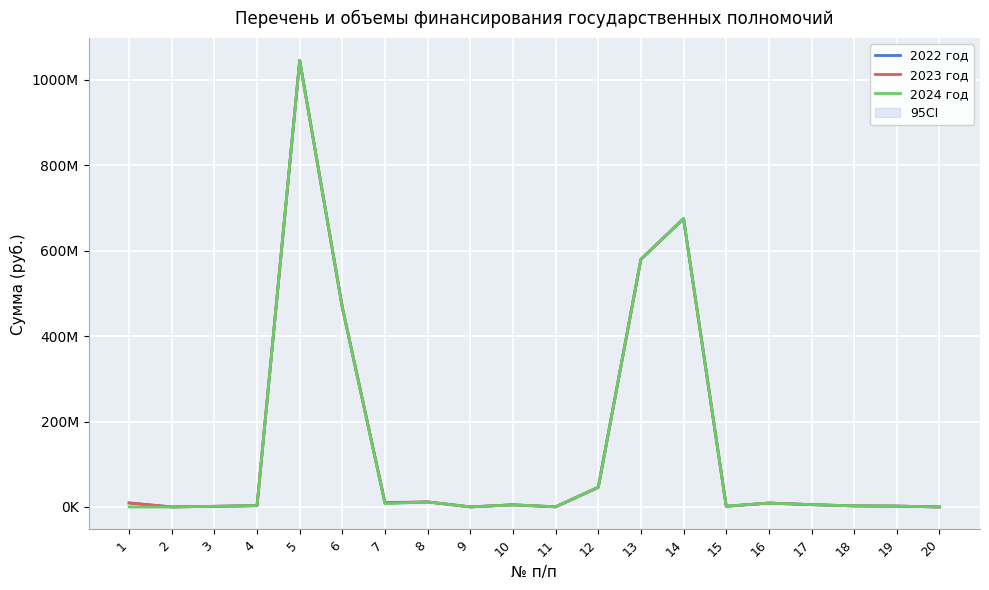

Reading left to right, list all the values displayed in this chart.

2022 год: 1=9302700	2=275900	3=1531200	4=3104900	5=1045085900	6=466921100	7=9040900	8=11828200	9=164500	10=5042900	11=339700	12=46257900	13=579662500	14=674725100	15=1738900	16=9196800	17=5416000	18=2491400	19=2033700	20=42400
2023 год: 1=9427200	2=9600	3=1531200	4=3104900	5=1045085900	6=466921100	7=10332500	8=11828200	9=164500	10=5042900	11=339700	12=45747000	13=579662500	14=674725100	15=1738900	16=9196800	17=5416000	18=2491400	19=2033700	20=42400
2024 год: 1=0	2=0	3=1531200	4=3104900	5=1045085900	6=466921100	7=7749300	8=11828200	9=164500	10=5042900	11=339700	12=45747000	13=579662500	14=674725100	15=1738900	16=9196800	17=5416000	18=2491400	19=2033700	20=42400